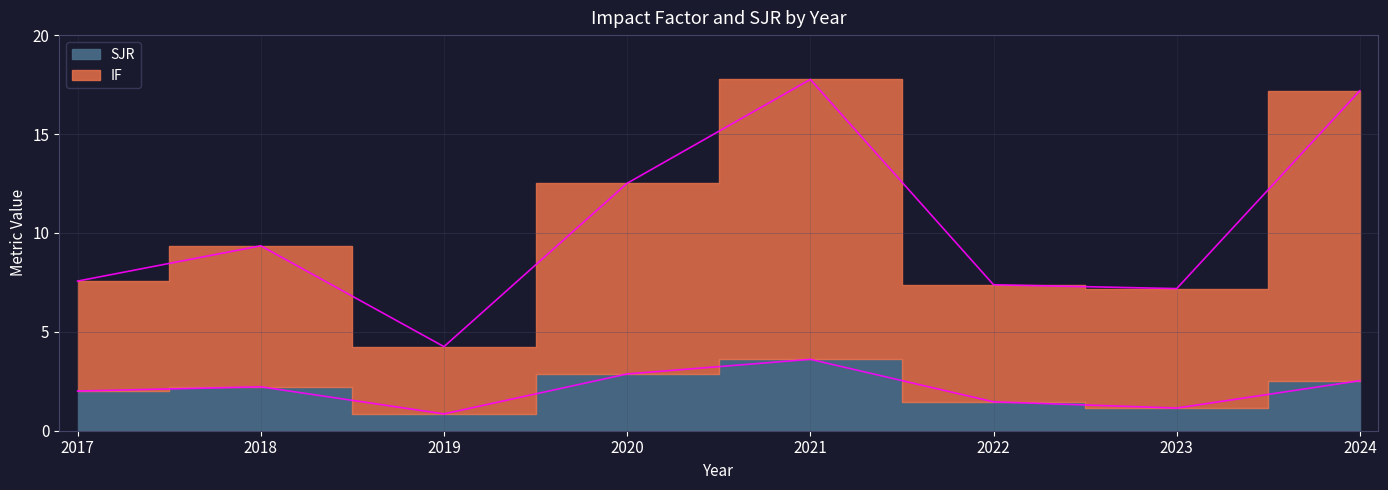

The value of IF at 2021 is 17.8. True or false?

True